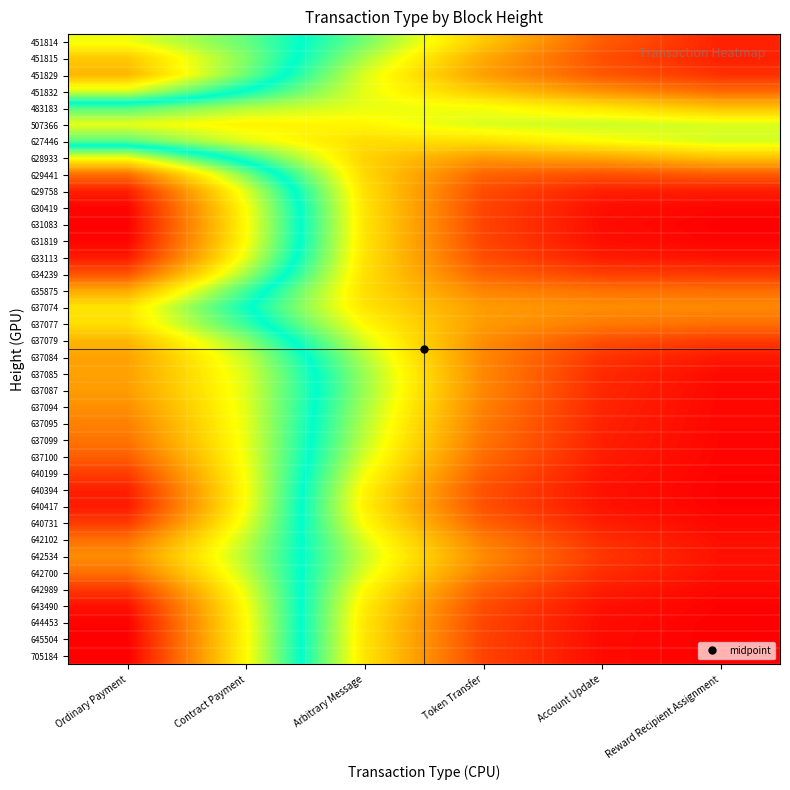

Reading left to right, what are all the values shown in this chart?

451814: Ordinary Payment=31.5	Contract Payment=27.1	Arbitrary Message=20.4	Token Transfer=12.7	Account Update=5.9	Reward Recipient Assignment=2.3
451815: Ordinary Payment=35.2	Contract Payment=28.0	Arbitrary Message=18.7	Token Transfer=10.8	Account Update=5.1	Reward Recipient Assignment=2.2
451829: Ordinary Payment=36.4	Contract Payment=27.4	Arbitrary Message=17.2	Token Transfer=10.1	Account Update=5.7	Reward Recipient Assignment=3.2
451832: Ordinary Payment=30.7	Contract Payment=23.8	Arbitrary Message=16.9	Token Transfer=12.7	Account Update=9.3	Reward Recipient Assignment=6.7
483183: Ordinary Payment=21.5	Contract Payment=18.6	Arbitrary Message=16.8	Token Transfer=16.3	Account Update=14.5	Reward Recipient Assignment=12.3
507366: Ordinary Payment=16.8	Contract Payment=15.4	Arbitrary Message=15.6	Token Transfer=17.2	Account Update=17.7	Reward Recipient Assignment=17.2
627446: Ordinary Payment=21.2	Contract Payment=17.1	Arbitrary Message=14.0	Token Transfer=14.3	Account Update=16.0	Reward Recipient Assignment=17.5
628933: Ordinary Payment=31.4	Contract Payment=22.5	Arbitrary Message=13.4	Token Transfer=9.8	Account Update=10.6	Reward Recipient Assignment=12.4
629441: Ordinary Payment=40.8	Contract Payment=27.9	Arbitrary Message=13.7	Token Transfer=6.4	Account Update=5.2	Reward Recipient Assignment=6.0
629758: Ordinary Payment=45.8	Contract Payment=30.9	Arbitrary Message=14.2	Token Transfer=4.9	Account Update=2.2	Reward Recipient Assignment=2.0
630419: Ordinary Payment=47.5	Contract Payment=32.0	Arbitrary Message=14.5	Token Transfer=4.5	Account Update=1.1	Reward Recipient Assignment=0.5
631083: Ordinary Payment=47.8	Contract Payment=32.2	Arbitrary Message=14.5	Token Transfer=4.4	Account Update=0.9	Reward Recipient Assignment=0.2
631819: Ordinary Payment=47.5	Contract Payment=32.0	Arbitrary Message=14.5	Token Transfer=4.5	Account Update=1.1	Reward Recipient Assignment=0.4
633113: Ordinary Payment=46.2	Contract Payment=31.2	Arbitrary Message=14.4	Token Transfer=5.0	Account Update=1.9	Reward Recipient Assignment=1.3
634239: Ordinary Payment=42.6	Contract Payment=29.1	Arbitrary Message=14.2	Token Transfer=6.3	Account Update=4.1	Reward Recipient Assignment=3.6
635875: Ordinary Payment=37.3	Contract Payment=26.1	Arbitrary Message=14.1	Token Transfer=8.4	Account Update=7.2	Reward Recipient Assignment=7.0
637074: Ordinary Payment=33.5	Contract Payment=24.4	Arbitrary Message=14.5	Token Transfer=9.9	Account Update=9.0	Reward Recipient Assignment=8.7
637077: Ordinary Payment=33.9	Contract Payment=25.6	Arbitrary Message=15.7	Token Transfer=9.8	Account Update=7.8	Reward Recipient Assignment=7.1
637079: Ordinary Payment=36.3	Contract Payment=28.3	Arbitrary Message=17.3	Token Transfer=9.0	Account Update=5.2	Reward Recipient Assignment=3.9
637084: Ordinary Payment=37.7	Contract Payment=30.1	Arbitrary Message=18.5	Token Transfer=8.6	Account Update=3.4	Reward Recipient Assignment=1.7
637085: Ordinary Payment=37.7	Contract Payment=30.7	Arbitrary Message=19.2	Token Transfer=8.7	Account Update=2.8	Reward Recipient Assignment=0.8
637087: Ordinary Payment=37.9	Contract Payment=30.9	Arbitrary Message=19.3	Token Transfer=8.6	Account Update=2.6	Reward Recipient Assignment=0.6
637094: Ordinary Payment=38.8	Contract Payment=31.1	Arbitrary Message=18.9	Token Transfer=8.2	Account Update=2.5	Reward Recipient Assignment=0.6
637095: Ordinary Payment=39.7	Contract Payment=31.2	Arbitrary Message=18.5	Token Transfer=7.8	Account Update=2.3	Reward Recipient Assignment=0.5
637099: Ordinary Payment=40.5	Contract Payment=31.3	Arbitrary Message=18.1	Token Transfer=7.5	Account Update=2.2	Reward Recipient Assignment=0.5
637100: Ordinary Payment=41.9	Contract Payment=31.4	Arbitrary Message=17.4	Token Transfer=6.9	Account Update=1.9	Reward Recipient Assignment=0.4
640199: Ordinary Payment=43.9	Contract Payment=31.7	Arbitrary Message=16.4	Token Transfer=6.0	Account Update=1.6	Reward Recipient Assignment=0.3
640394: Ordinary Payment=45.8	Contract Payment=31.9	Arbitrary Message=15.5	Token Transfer=5.3	Account Update=1.3	Reward Recipient Assignment=0.2
640417: Ordinary Payment=46.1	Contract Payment=31.8	Arbitrary Message=15.2	Token Transfer=5.2	Account Update=1.3	Reward Recipient Assignment=0.3
640731: Ordinary Payment=44.1	Contract Payment=31.1	Arbitrary Message=15.9	Token Transfer=6.3	Account Update=2.0	Reward Recipient Assignment=0.6
642102: Ordinary Payment=40.8	Contract Payment=30.1	Arbitrary Message=17.1	Token Transfer=8.0	Account Update=3.0	Reward Recipient Assignment=1.0
642534: Ordinary Payment=39.0	Contract Payment=29.5	Arbitrary Message=17.8	Token Transfer=8.9	Account Update=3.6	Reward Recipient Assignment=1.2
642700: Ordinary Payment=40.8	Contract Payment=30.1	Arbitrary Message=17.1	Token Transfer=8.0	Account Update=3.0	Reward Recipient Assignment=1.0
642989: Ordinary Payment=44.2	Contract Payment=31.1	Arbitrary Message=15.9	Token Transfer=6.2	Account Update=2.0	Reward Recipient Assignment=0.6
643490: Ordinary Payment=46.7	Contract Payment=31.9	Arbitrary Message=15.0	Token Transfer=5.0	Account Update=1.2	Reward Recipient Assignment=0.3
644453: Ordinary Payment=47.6	Contract Payment=32.2	Arbitrary Message=14.6	Token Transfer=4.5	Account Update=0.9	Reward Recipient Assignment=0.2
645504: Ordinary Payment=47.9	Contract Payment=32.2	Arbitrary Message=14.5	Token Transfer=4.4	Account Update=0.9	Reward Recipient Assignment=0.1
705184: Ordinary Payment=47.9	Contract Payment=32.2	Arbitrary Message=14.5	Token Transfer=4.4	Account Update=0.9	Reward Recipient Assignment=0.1